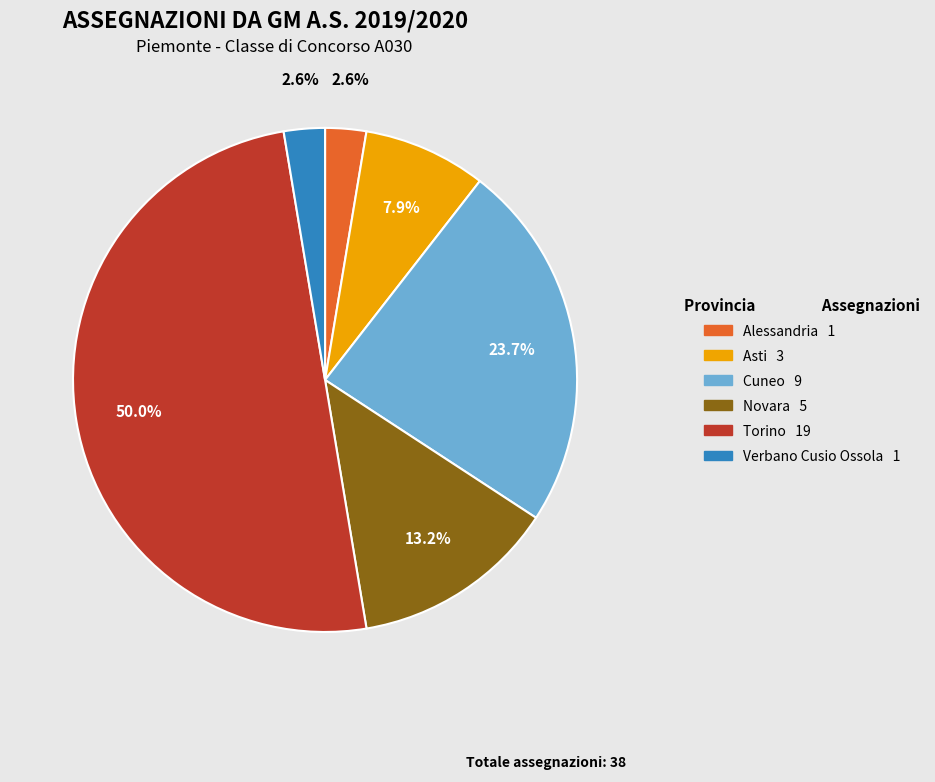

How many segments does this pie chart have?

6